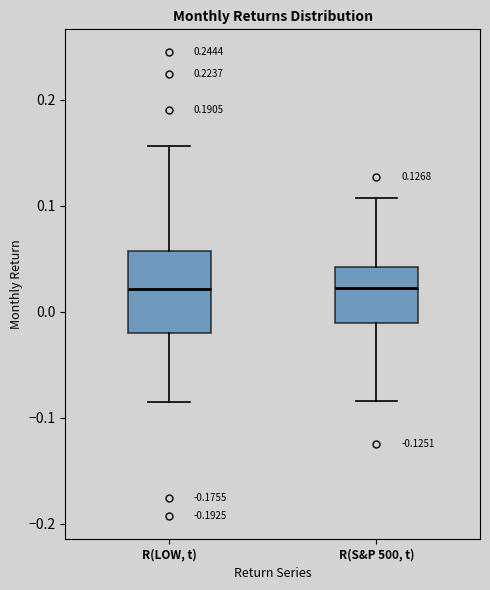

Comparing the boxes themselves (not the whiskers), which one is the tallest?

R(LOW, t)